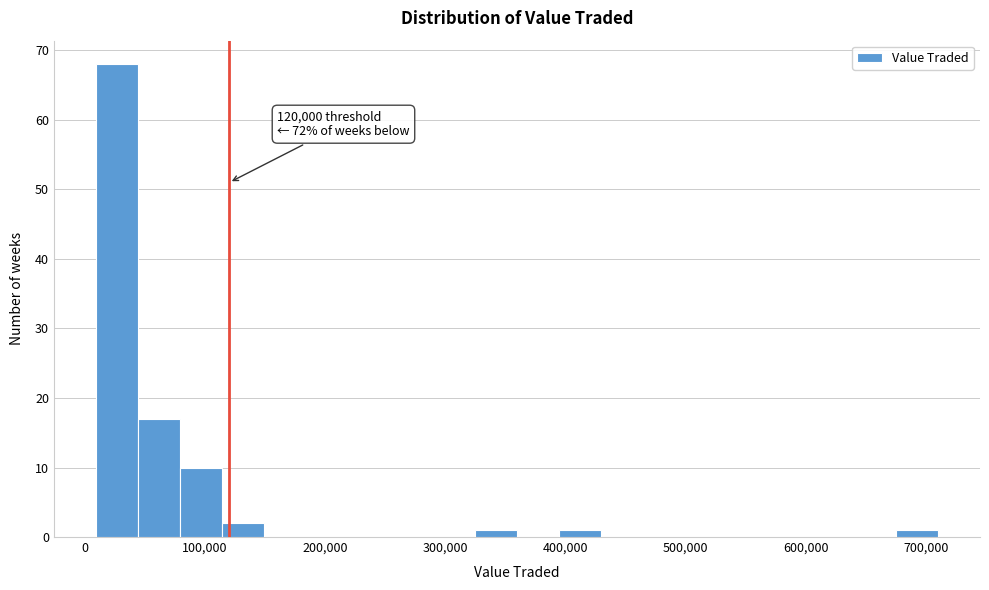

Around what value on the x-axis is the tallest bar? Give the approximate position of its centre, as read against the axis.

30000